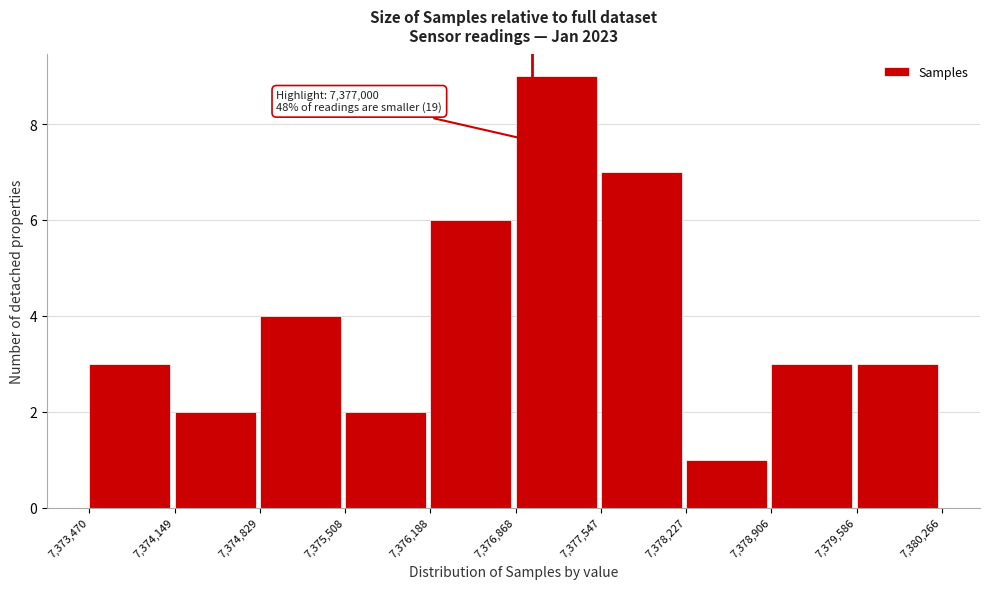

Which range on the x-axis has the tallest bar?

7,376,868 to 7,377,547